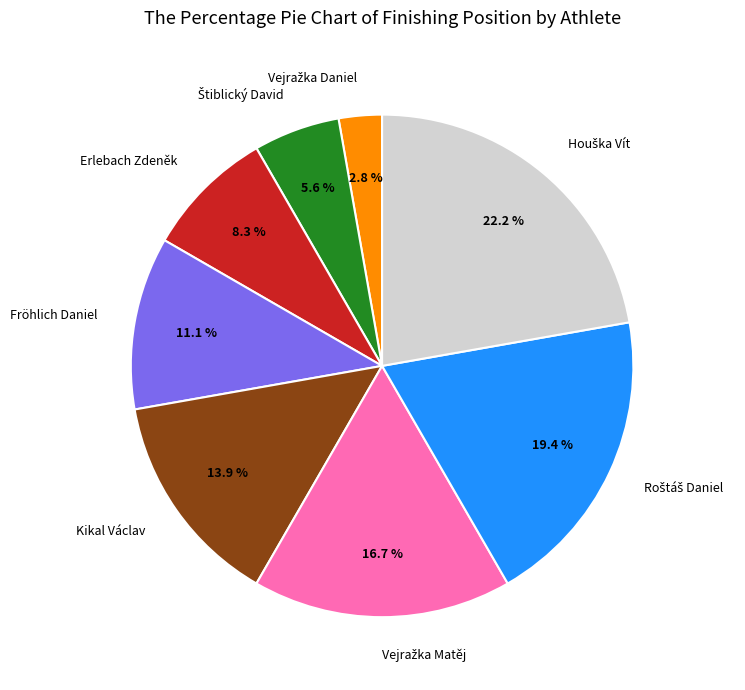

Is there any slice that represents more than half of the pie?

No